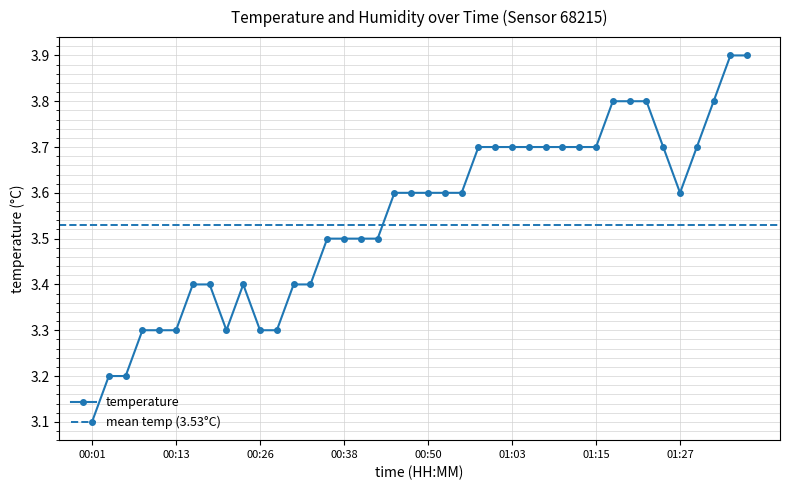

At which category does the chart reach its peak across all series?

01:35